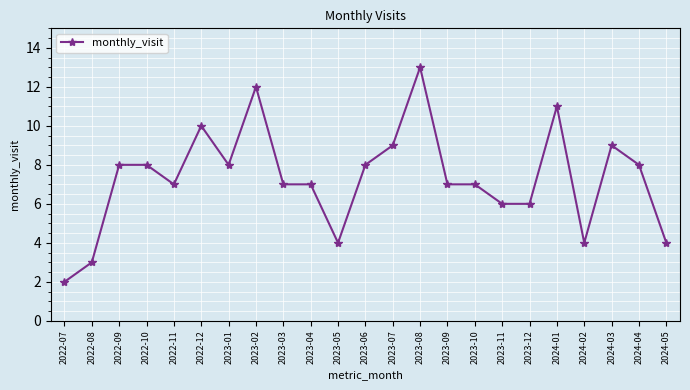

What position from the left is 2022-08?

2